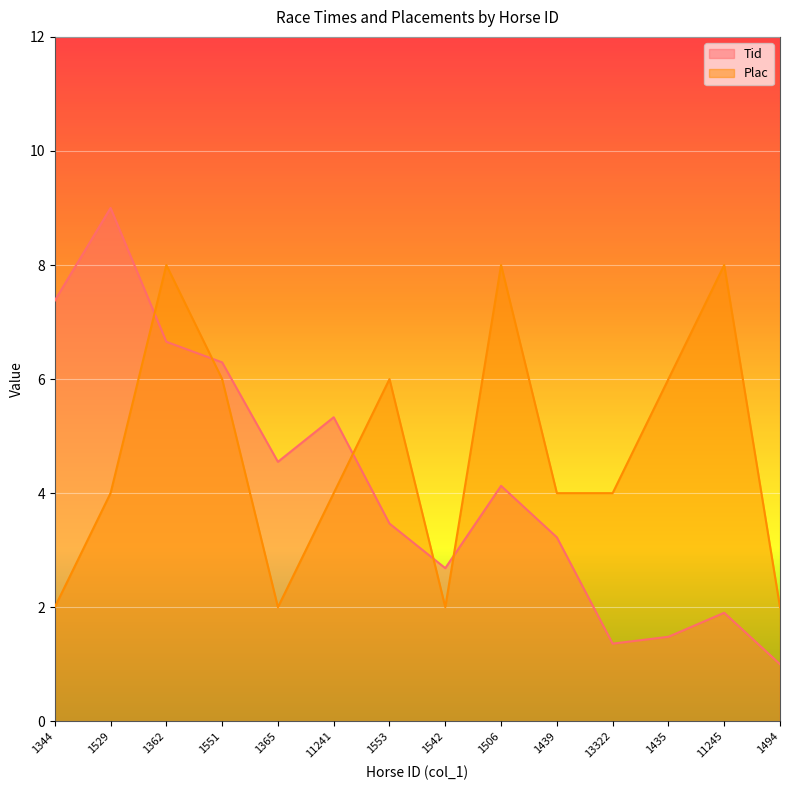

Which has a higher value, 1439 or 11245?

1439